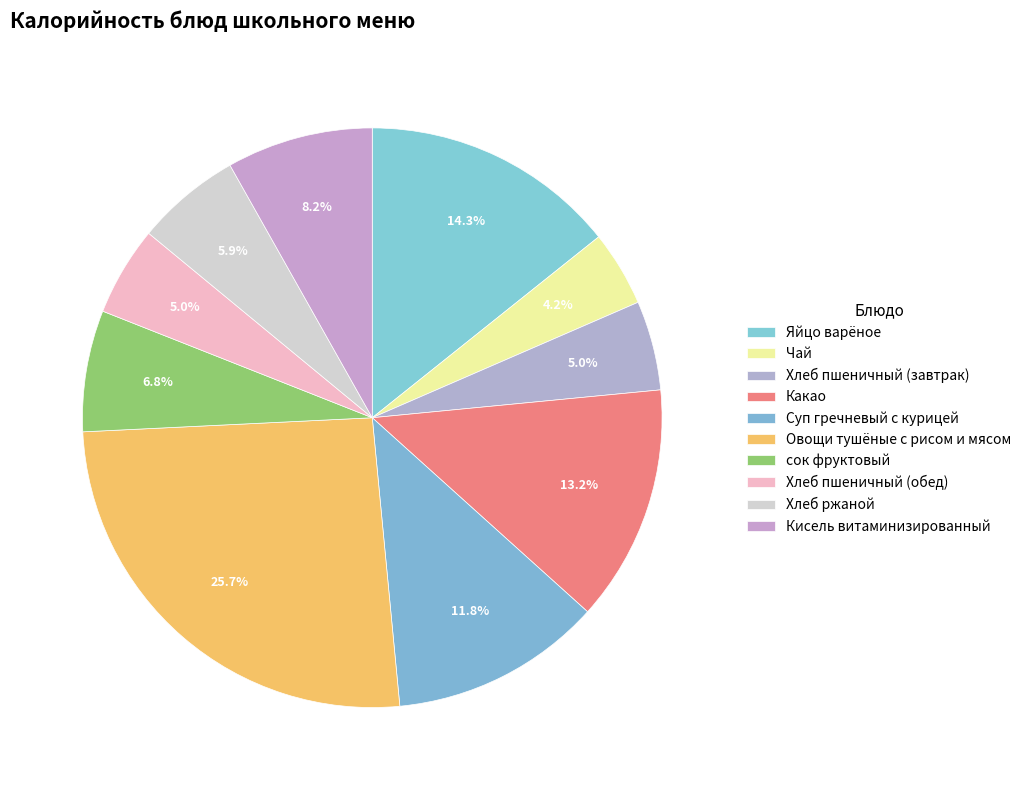

Count the number of slices in the pie.

10